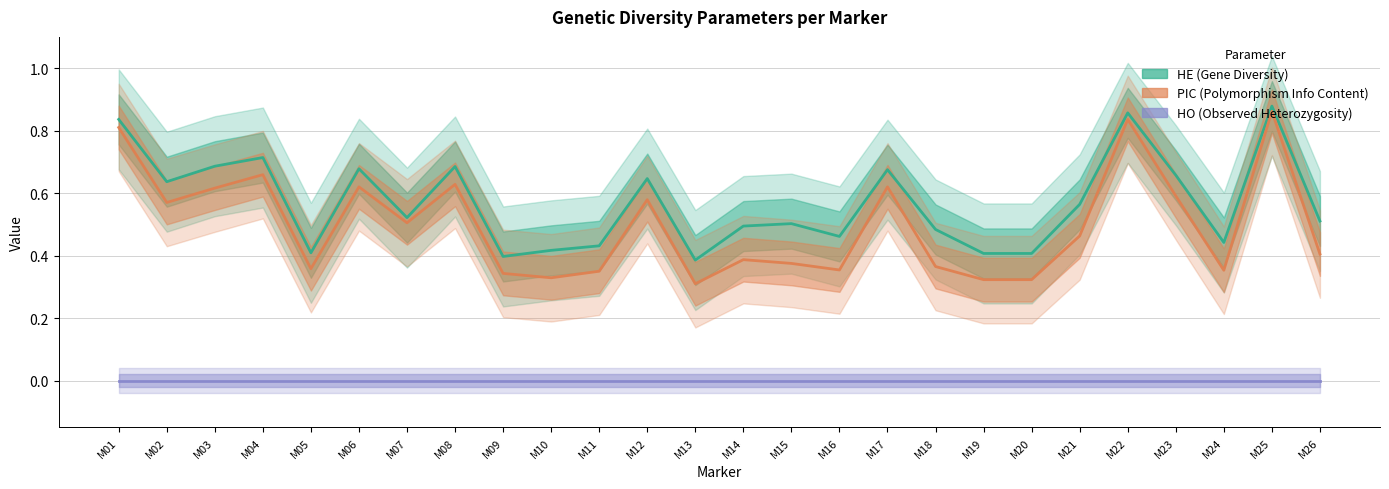

Is it true that HO equals 0.0 at M03?

True